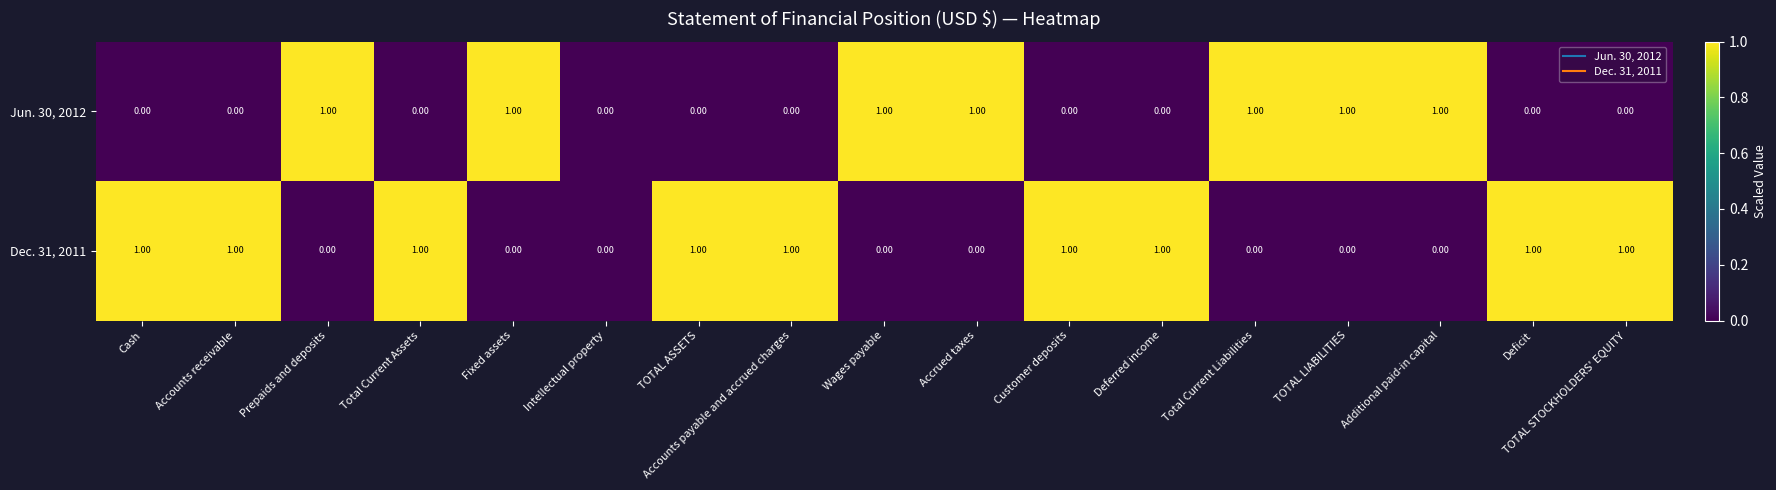

What is the sum of all Jun. 30, 2012 values?

7